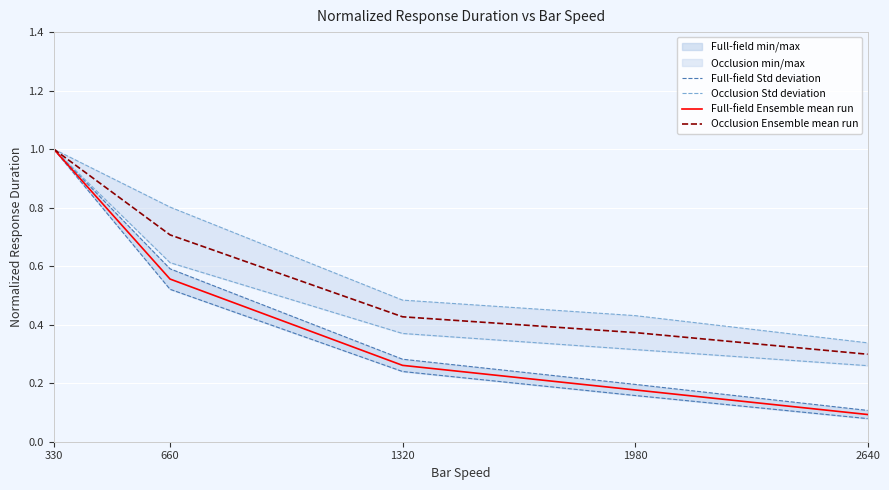

Is it true that Occlusion Std deviation equals 1.0 at 330?

True